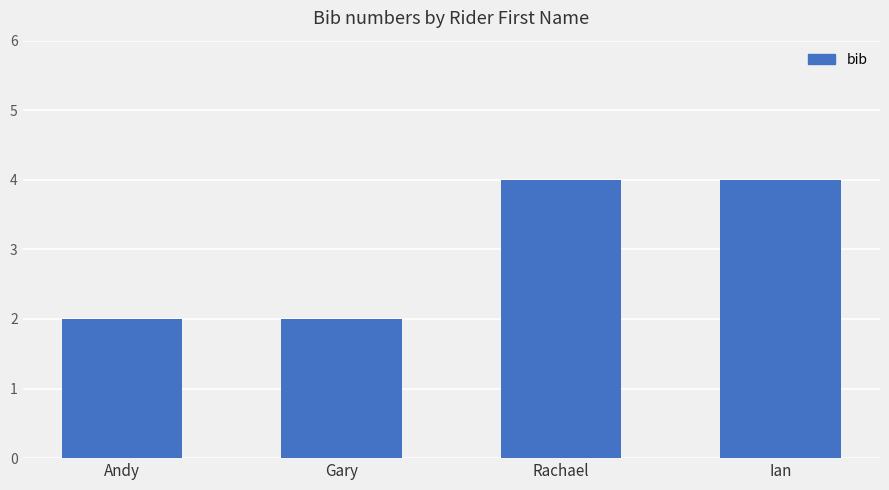

The value at Rachael is 4. True or false?

True